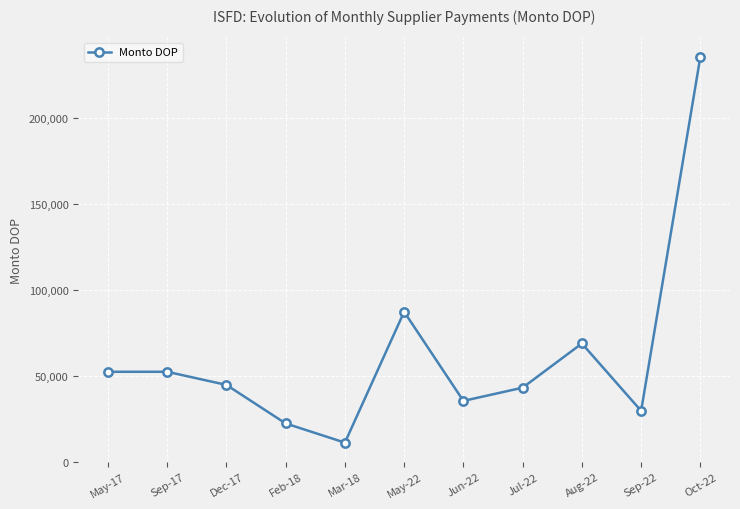

How many values exceed 44745?

6